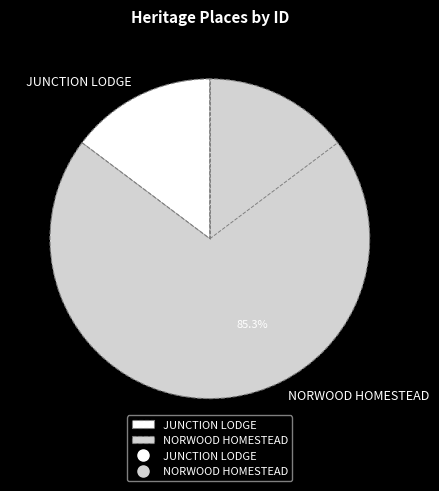

Is it true that NORWOOD HOMESTEAD is 85% of the pie?

True